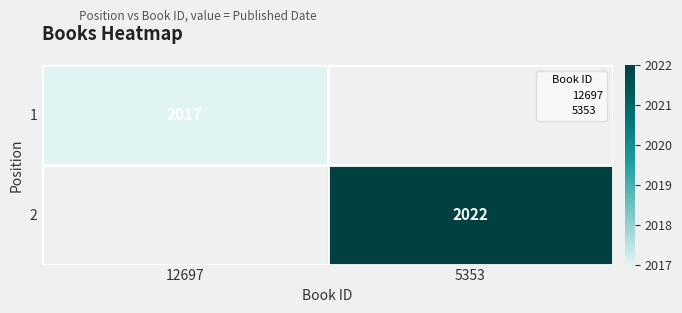

The 1 series shows 2863 at 12697. True or false?

False